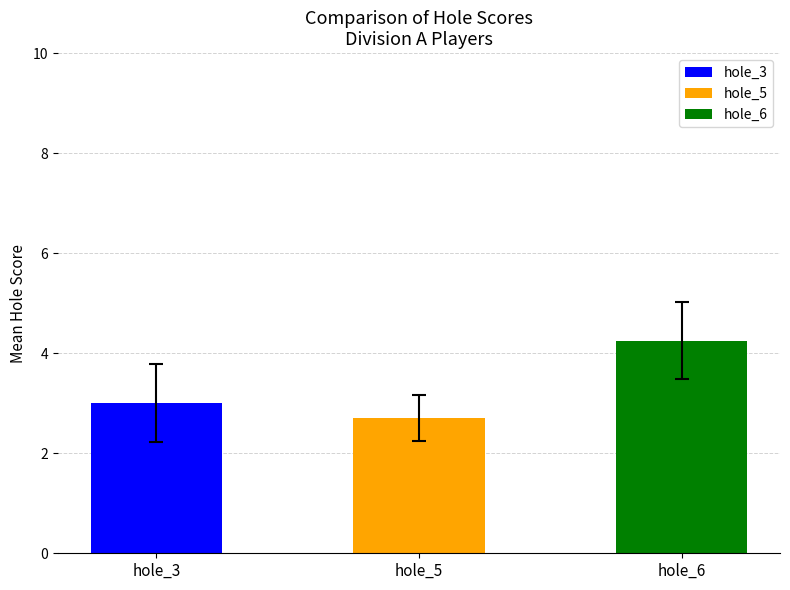

Which series has the largest range (max minus min)?

hole_6